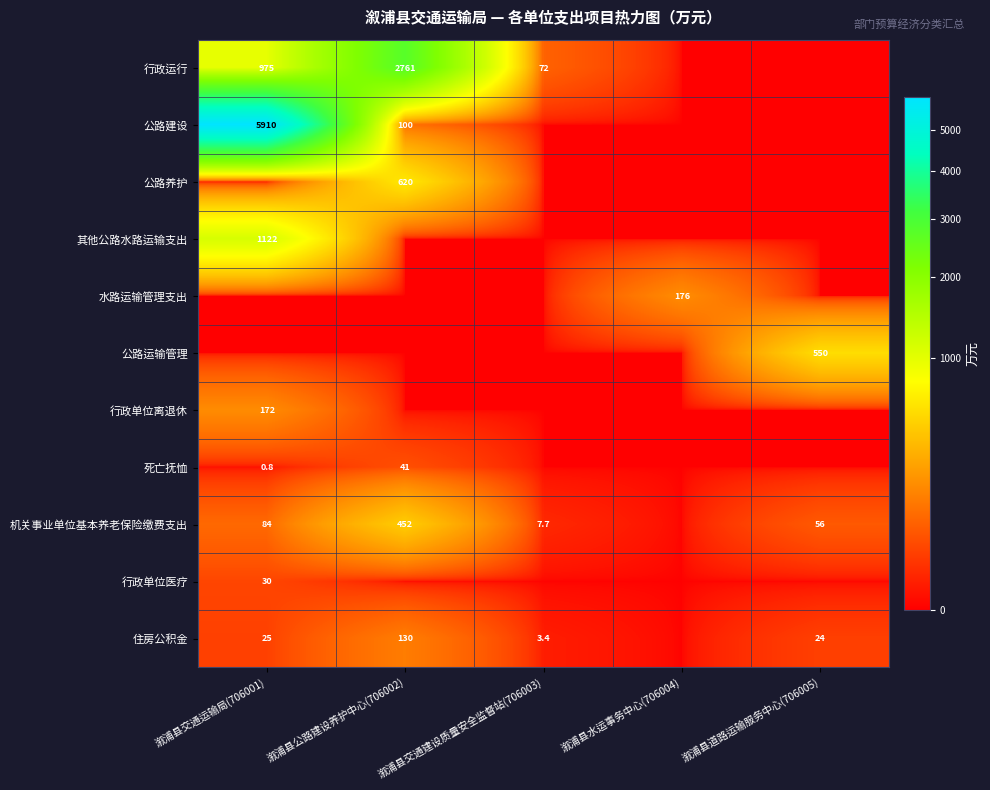

Is the value of 公路运输管理 at 溆浦县道路运输服务中心(706005) greater than the value of 机关事业单位基本养老保险缴费支出 at 溆浦县公路建设养护中心(706002)?

Yes